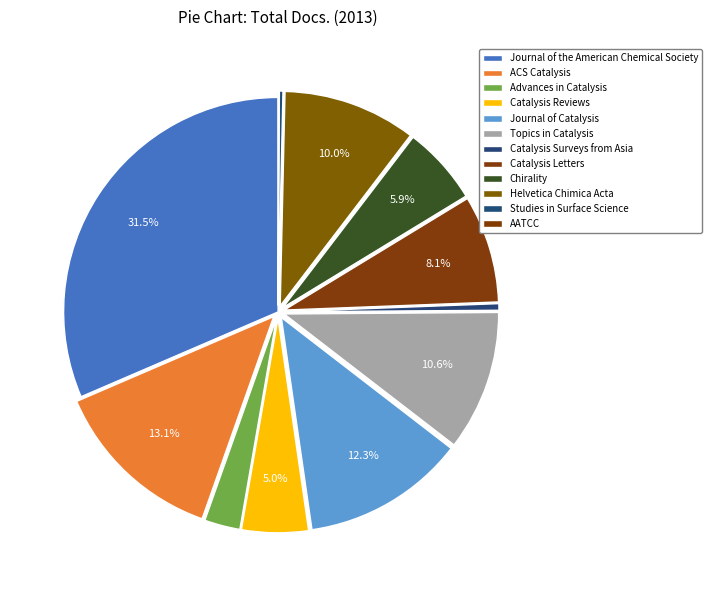

The Catalysis Letters slice represents 8% of the pie. True or false?

True